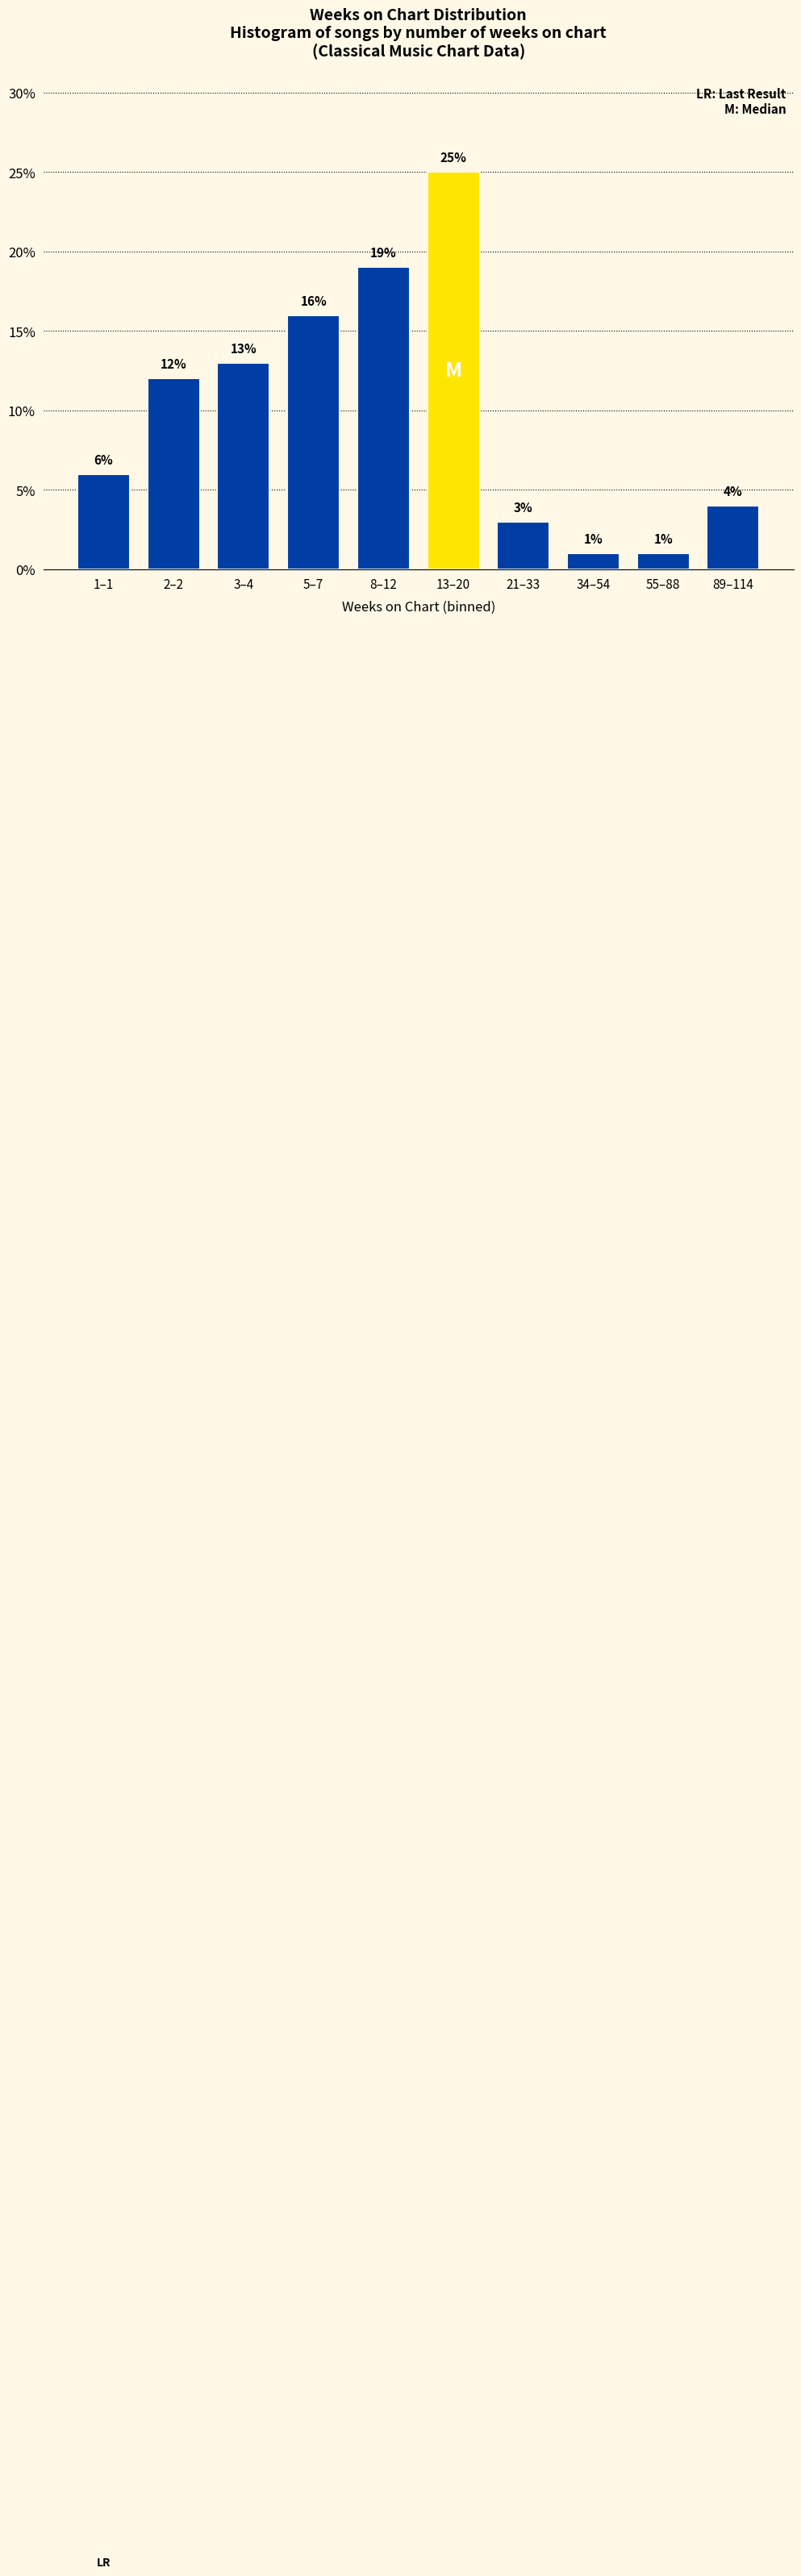

Reading right to left, what are all the values shown in this chart?

89–114=4	55–88=1	34–54=1	21–33=3	13–20=25	8–12=19	5–7=16	3–4=13	2–2=12	1–1=6